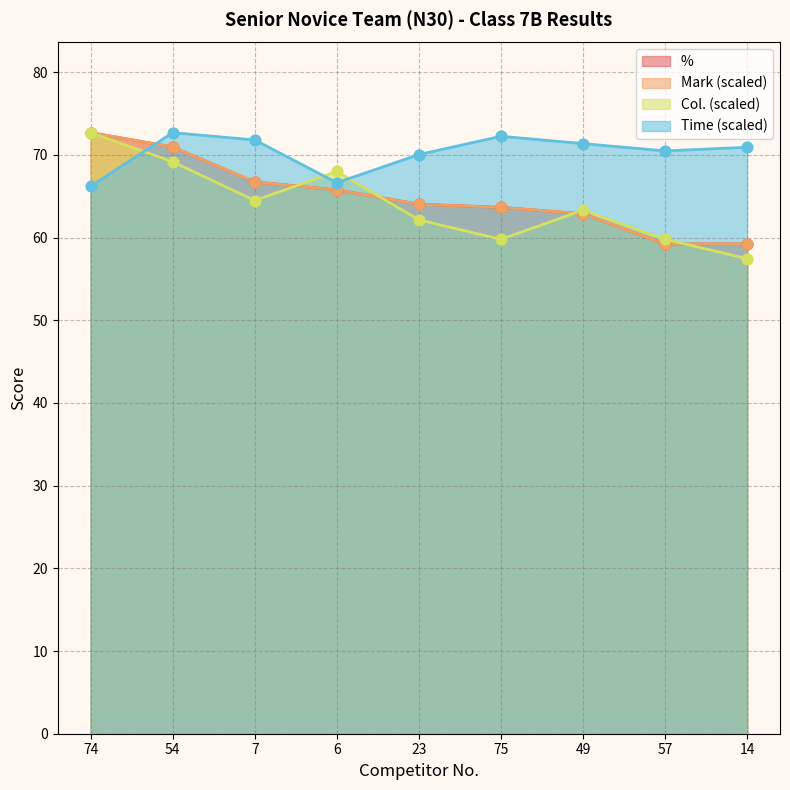

Is the value of Col. at 49 greater than the value of Time at 49?

No